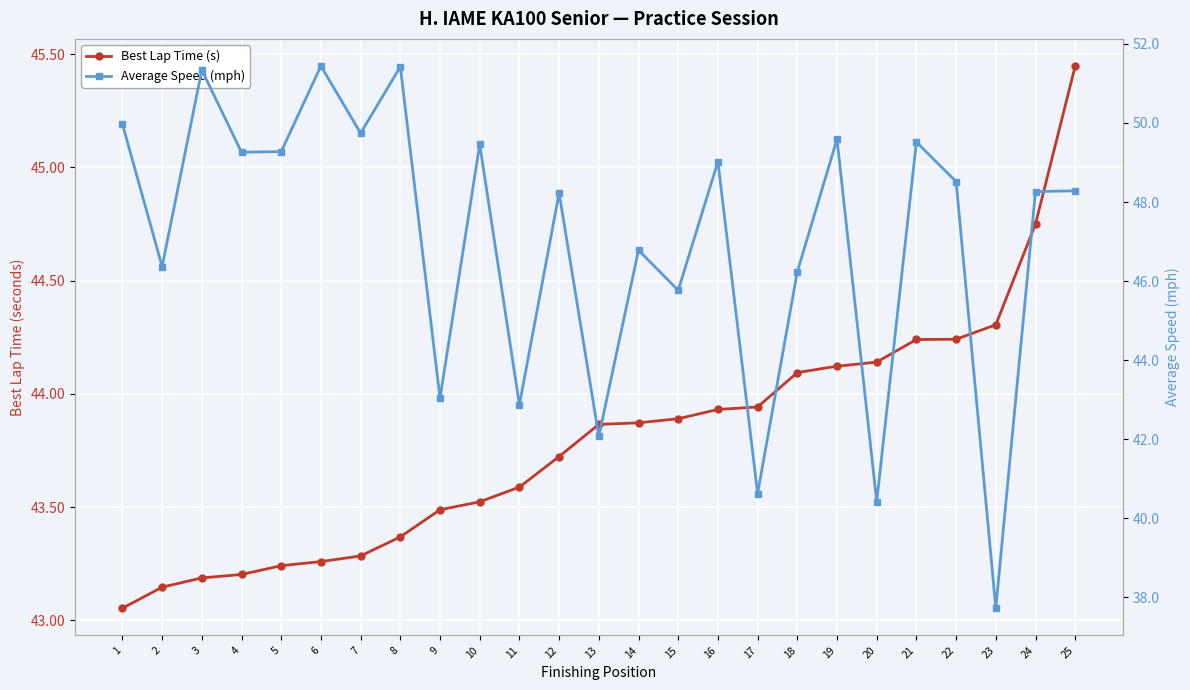

How many series are shown in this chart?

2